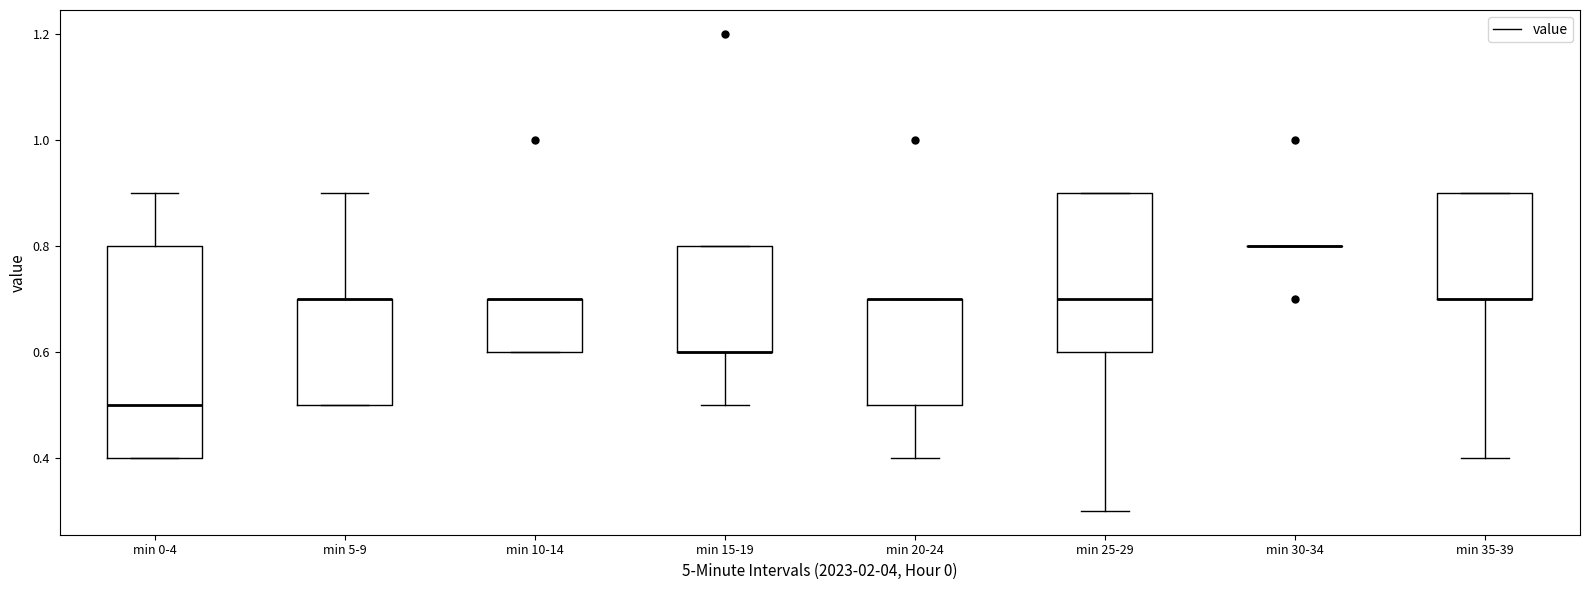

Reading left to right, read every box against the y-axis: the position of its median line, the range the box covers, and the ends of its whiskers. The values are not printed on the chart, so give them approximately, as read against the axis.

min 0-4: median 0.5, box 0.4 to 0.8, whiskers 0.4 to 0.9
min 5-9: median 0.7 (drawn on the box's upper edge), box 0.5 to 0.7, whiskers 0.5 to 0.9
min 10-14: median 0.7 (drawn on the box's upper edge), box 0.6 to 0.7, whiskers 0.6 to 0.7
min 15-19: median 0.6 (drawn on the box's lower edge), box 0.6 to 0.8, whiskers 0.5 to 0.8
min 20-24: median 0.7 (drawn on the box's upper edge), box 0.5 to 0.7, whiskers 0.4 to 0.7
min 25-29: median 0.7, box 0.6 to 0.9, whiskers 0.3 to 0.9
min 30-34: box collapsed to a line at 0.8, whiskers 0.8 to 0.8
min 35-39: median 0.7 (drawn on the box's lower edge), box 0.7 to 0.9, whiskers 0.4 to 0.9